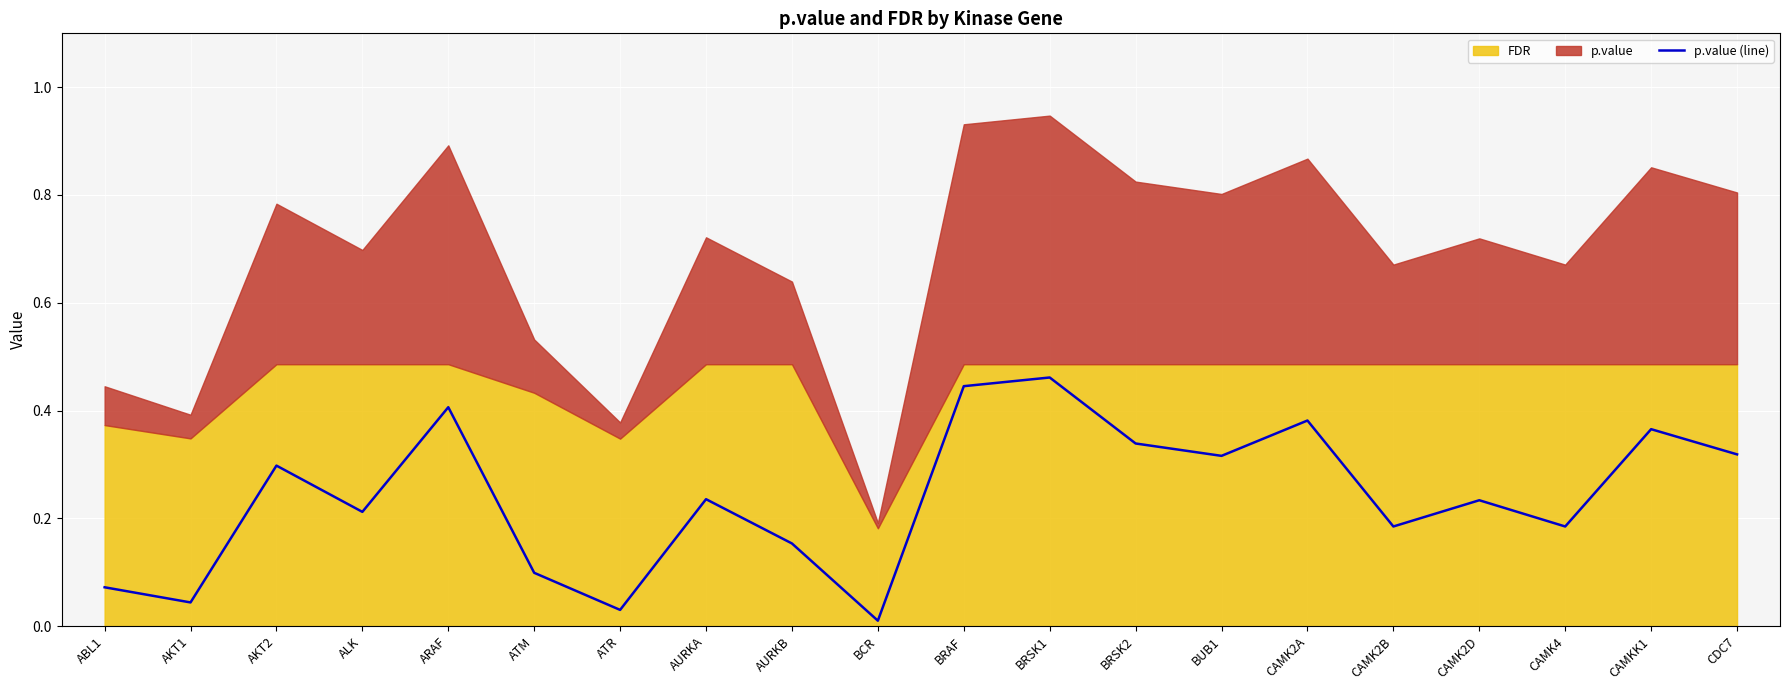

What is the difference between the values at ATM and CAMK2D?

0.1